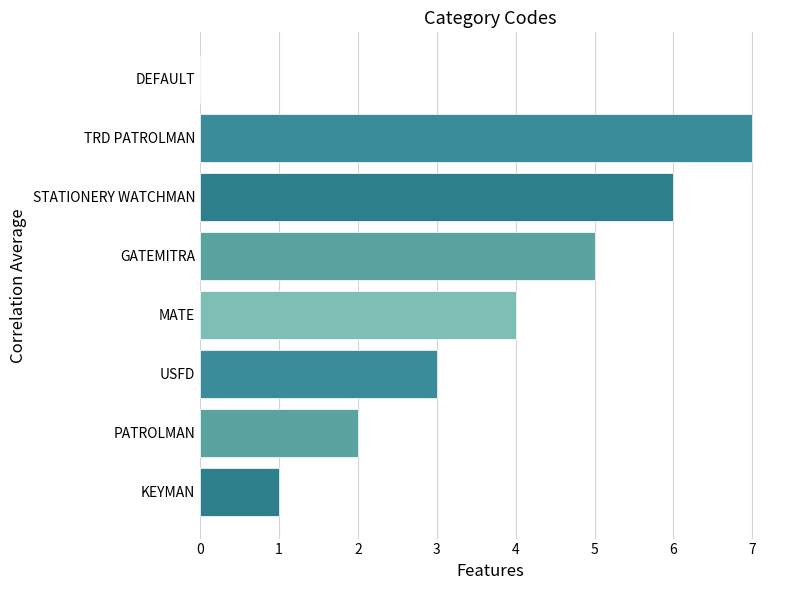

At which label is the value closest to 3?

USFD